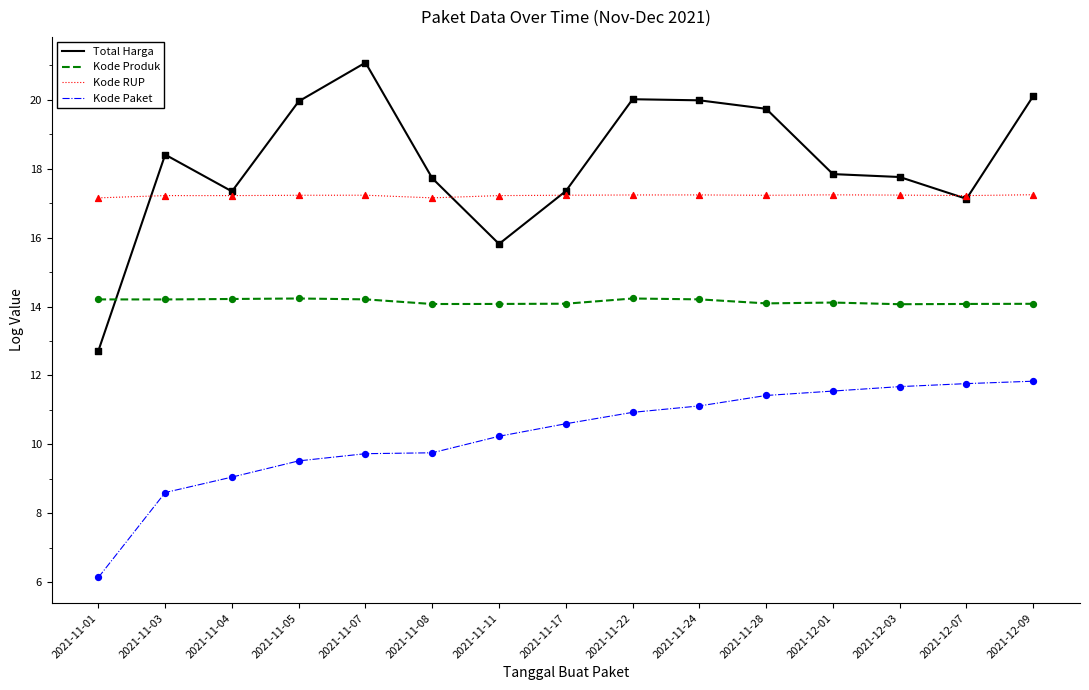

Which series has the largest total across all categories?

Total Harga